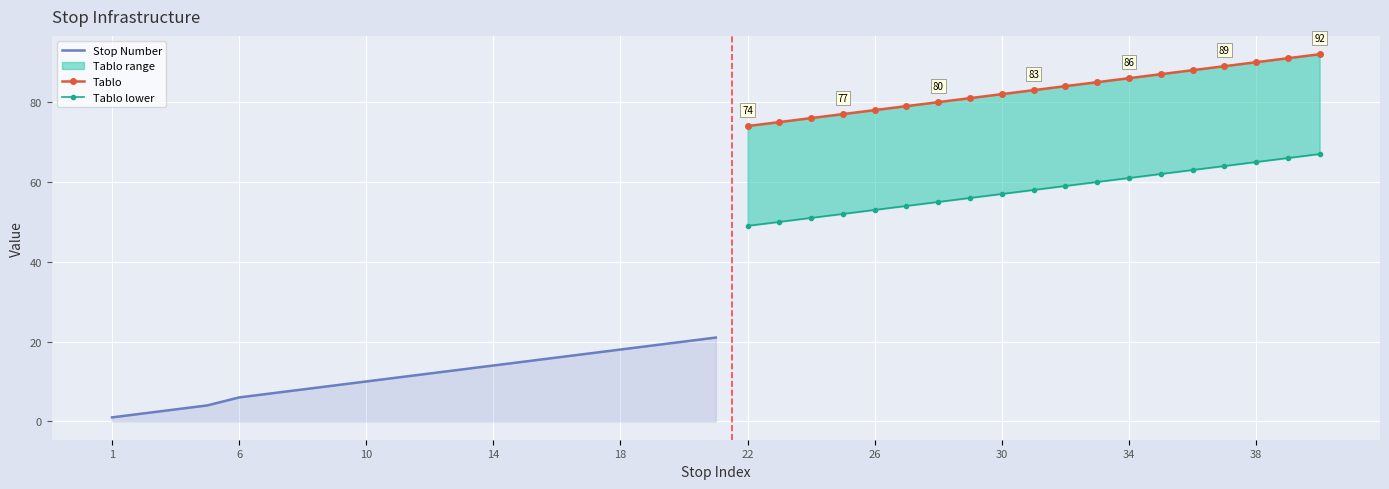

At which category is the sum across all series the highest?

40